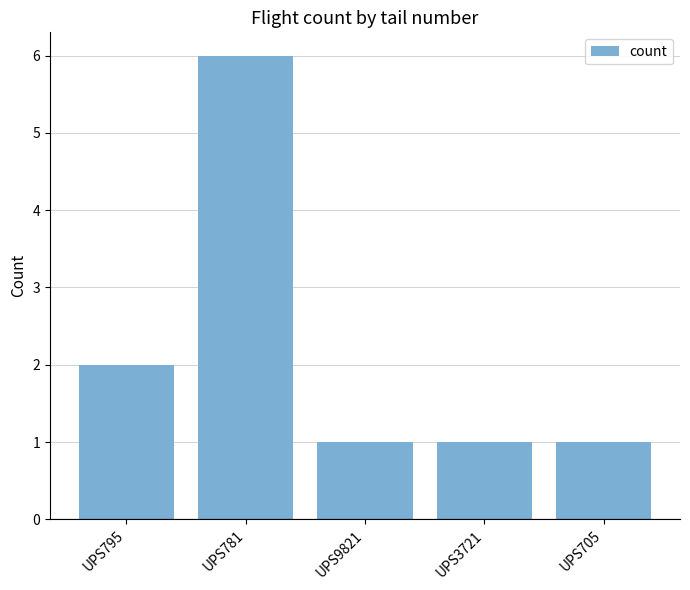

What is the average value?

2